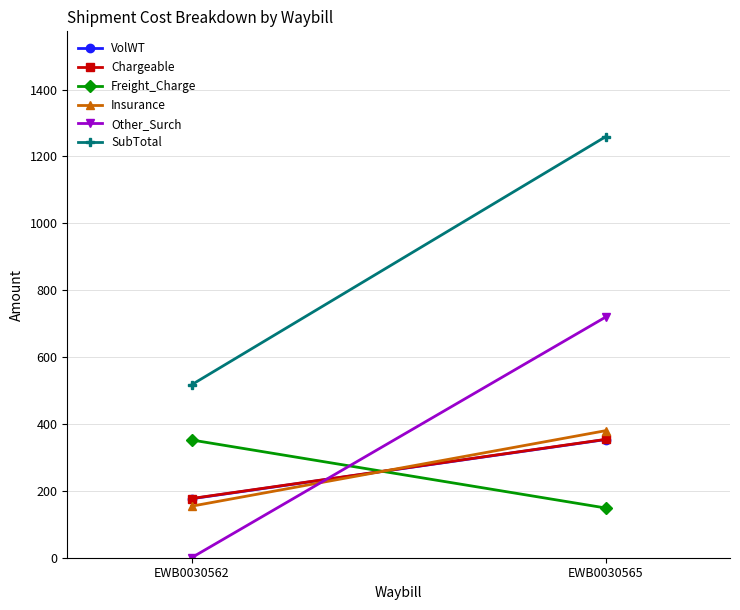

Reading right to left, list all the values displayed in this chart.

VolWT: 353.5	176.4
Chargeable: 354.0	177.0
Freight_Charge: 148.7	352.2
Insurance: 380.0	154.1
Other_Surch: 719.9	0.0
SubTotal: 1259.5	517.2